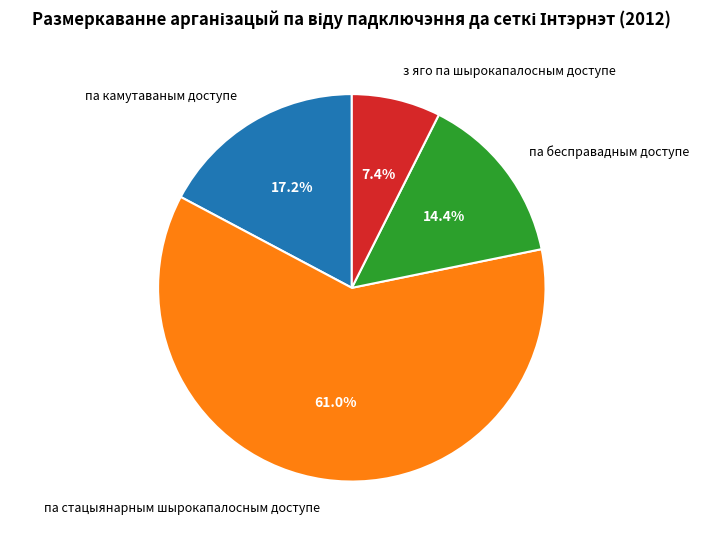

Between па камутаваным доступе and па стацыянарным шырокапалосным доступе, which is larger?

па стацыянарным шырокапалосным доступе